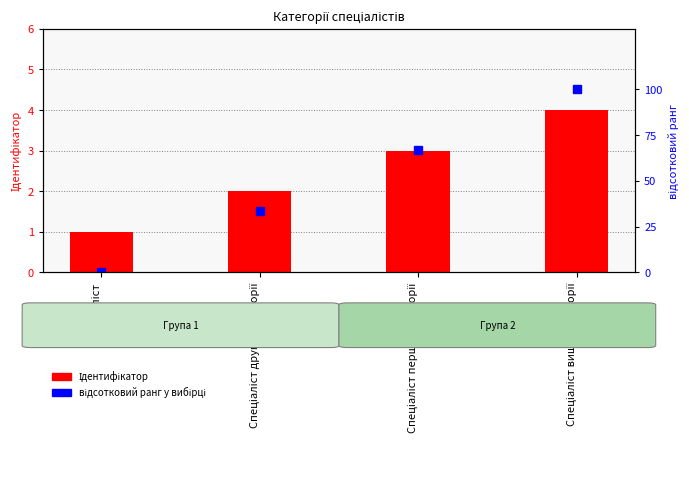

What is the label of the 1st bar from the left?

Спеціаліст